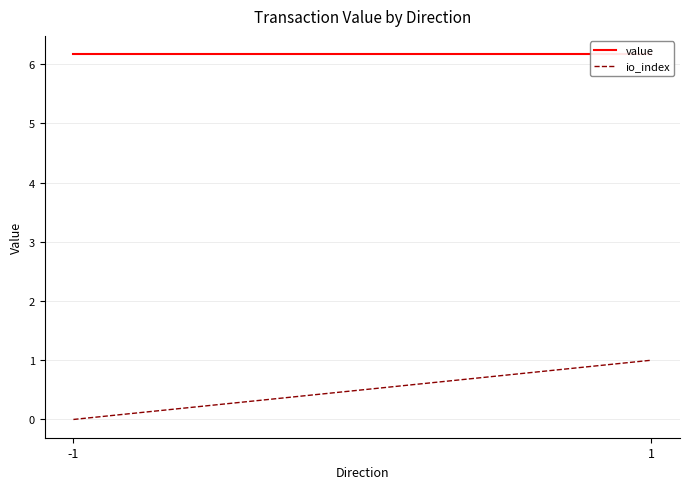

The io_index series shows -0.5 at -1. True or false?

False